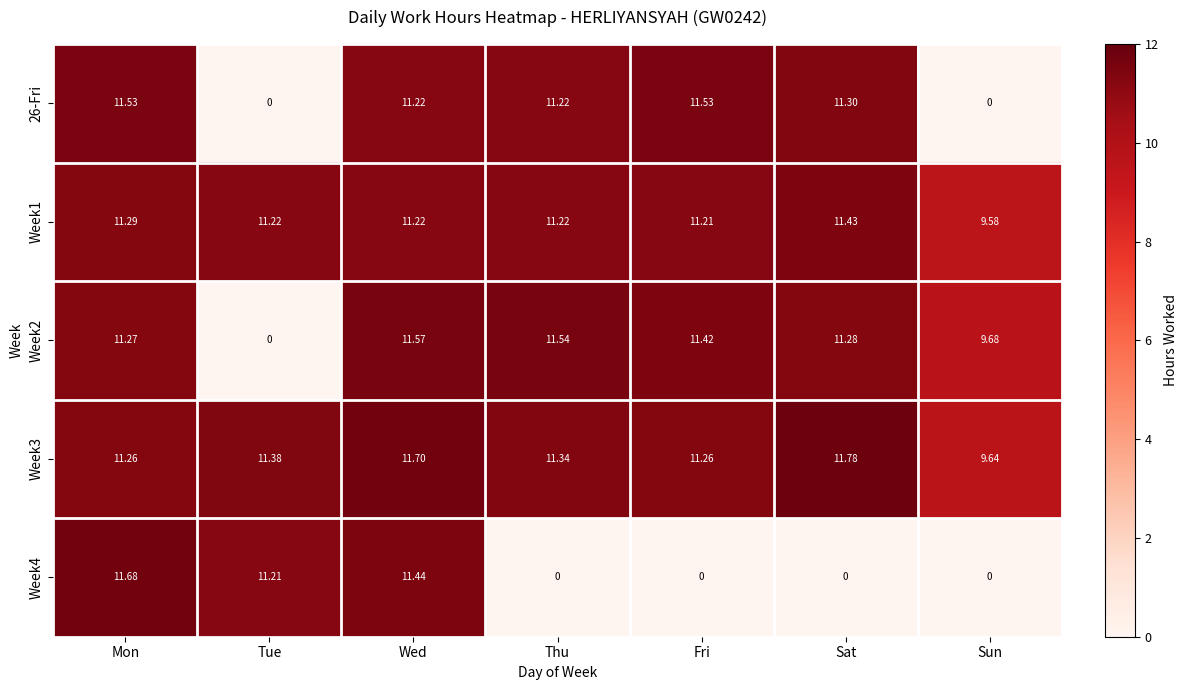

At which label does Week2 first exceed 11?

Mon